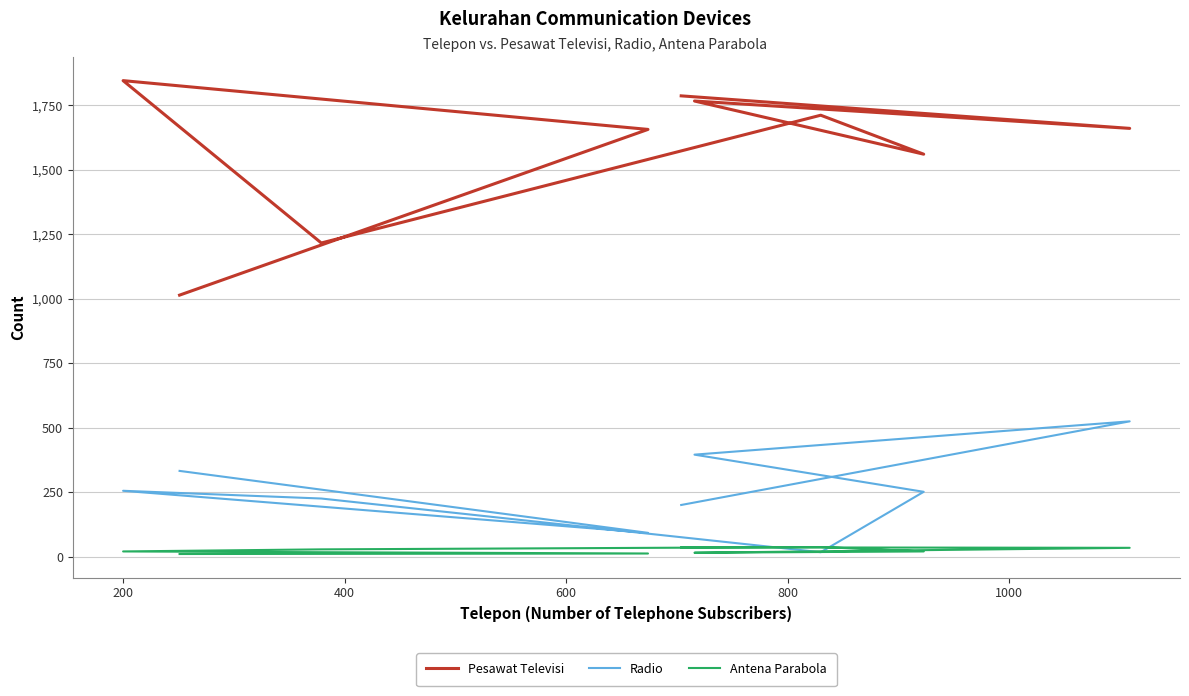

True or false: Antena Parabola and Pesawat Televisi intersect in this chart.

False